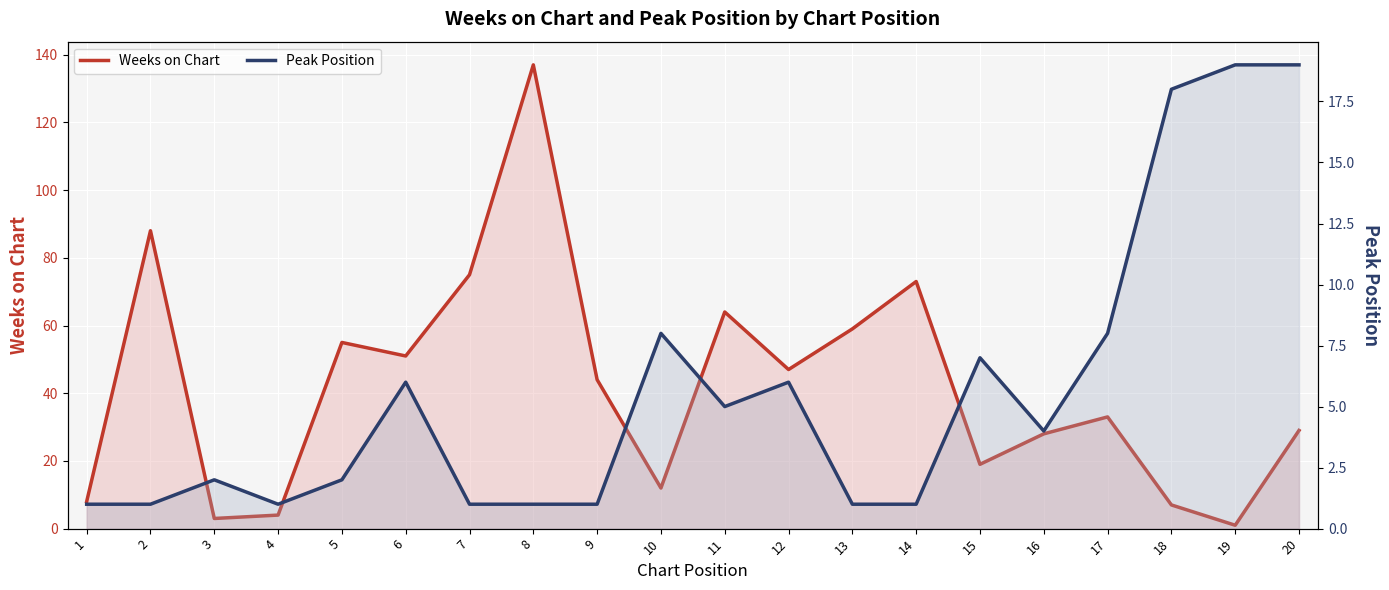

What is the total value across all series at 13?

60